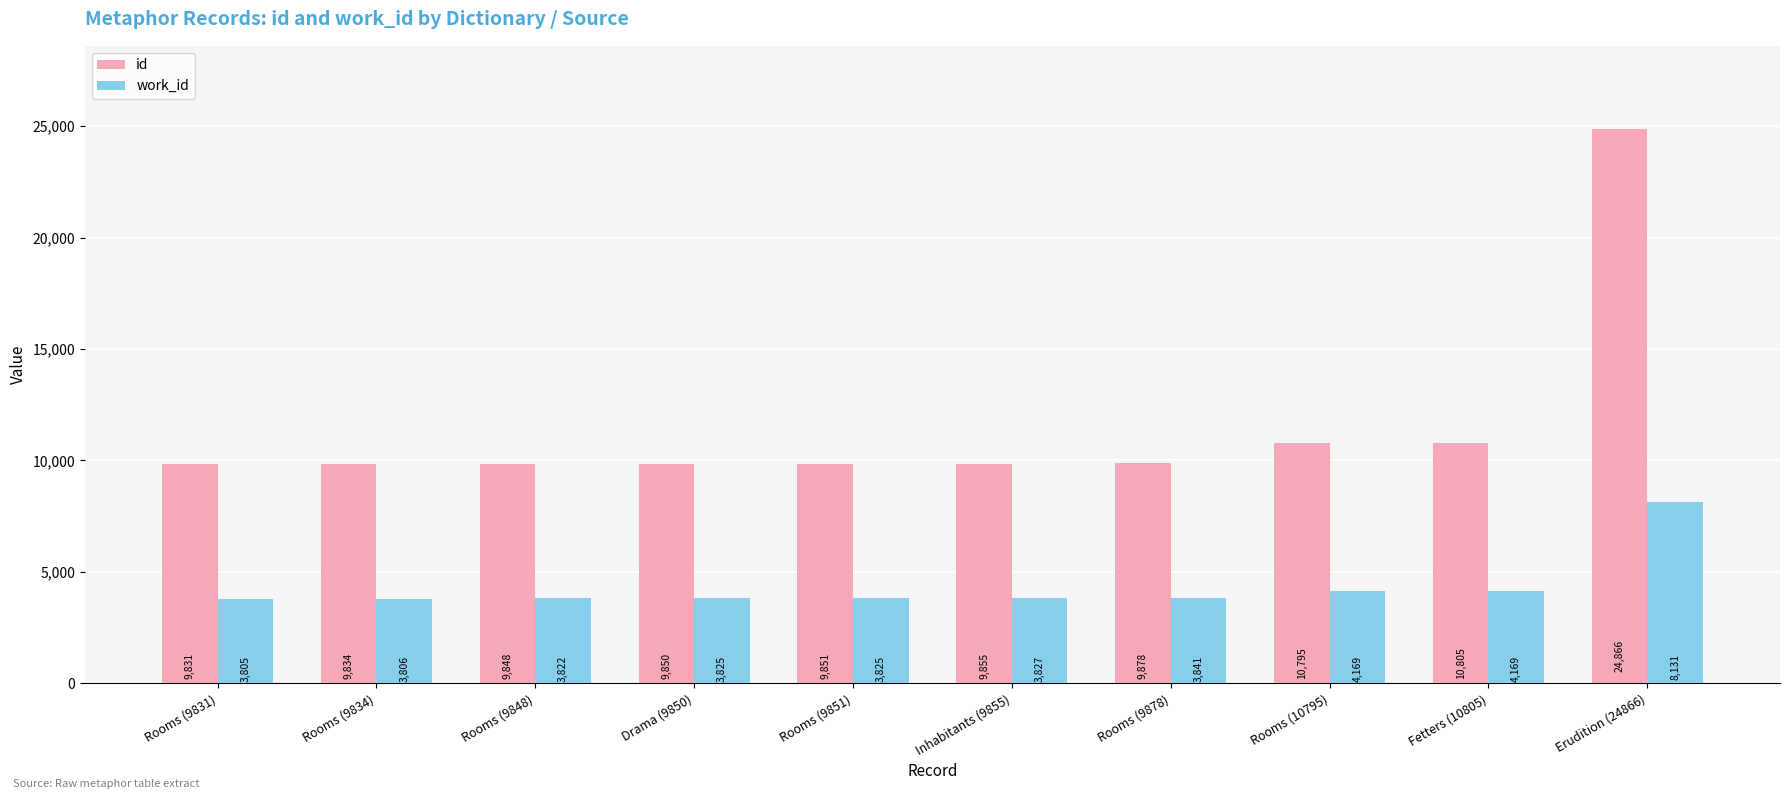

Read the work_id value at Rooms (9851), to the nearest 100.

3800